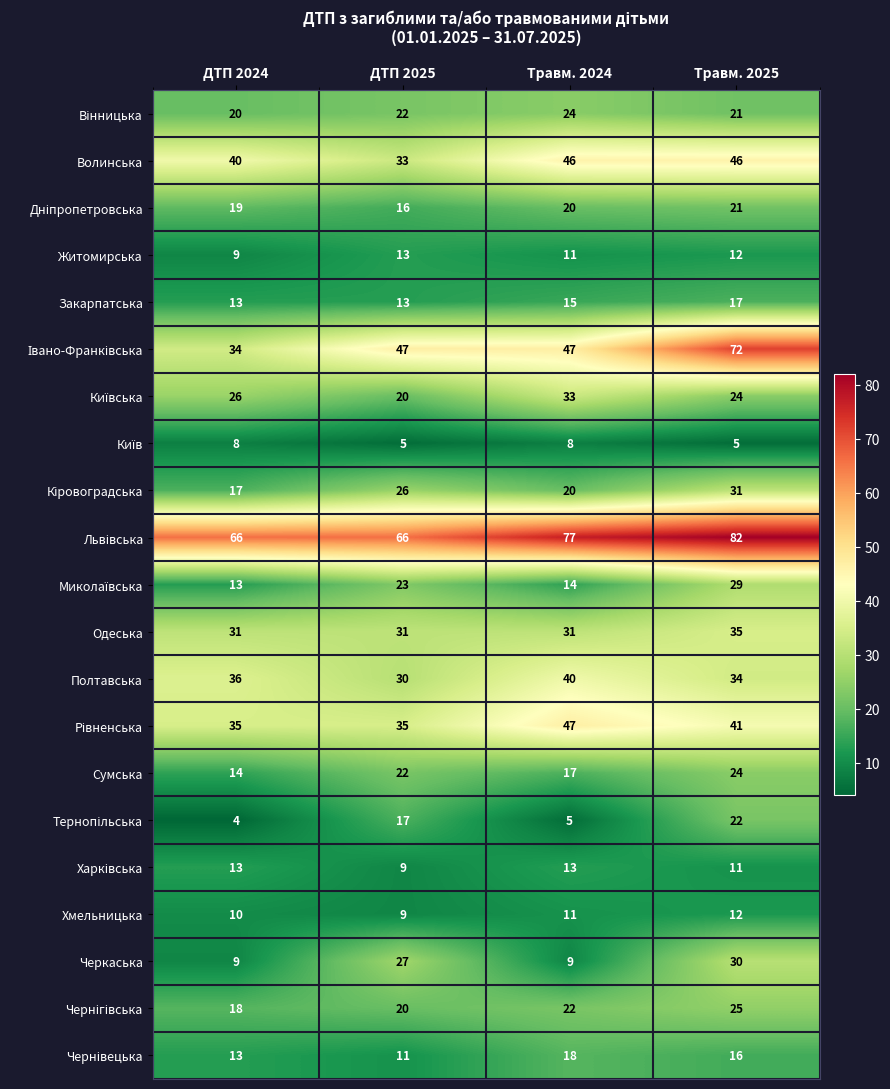

Between ДТП 2025 and Травм. 2024, which series saw the biggest shift?

Черкаська